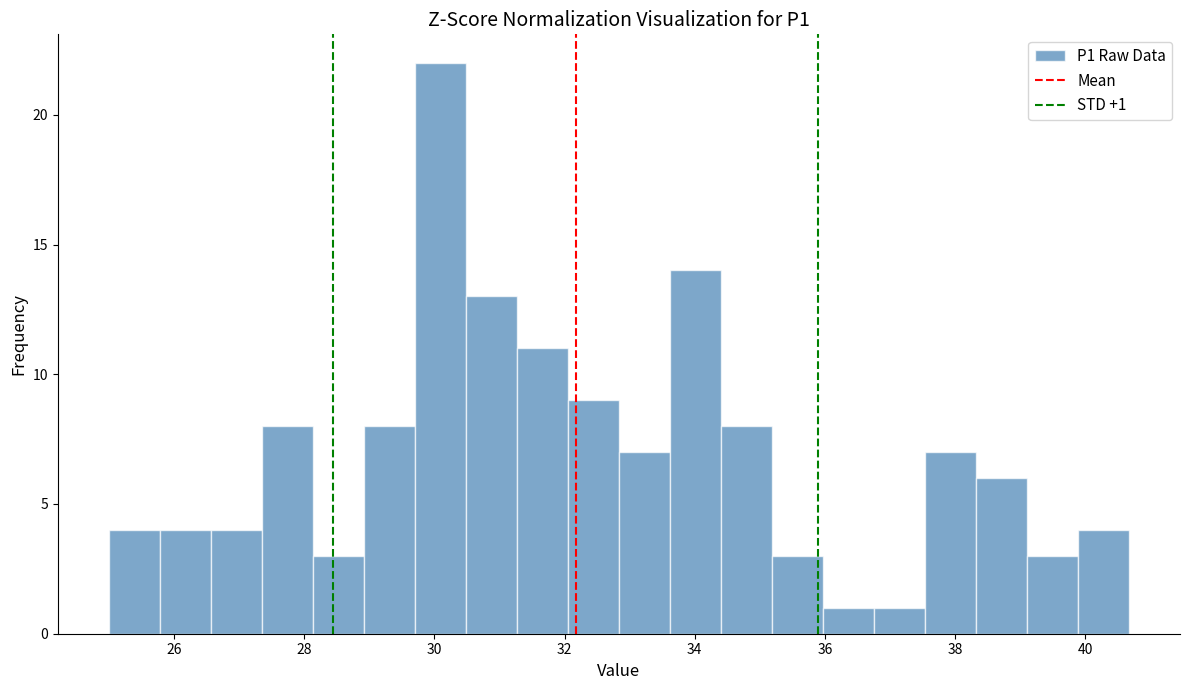

Read against the x-axis, roughly where is the centre of the tallest bar?

30.0